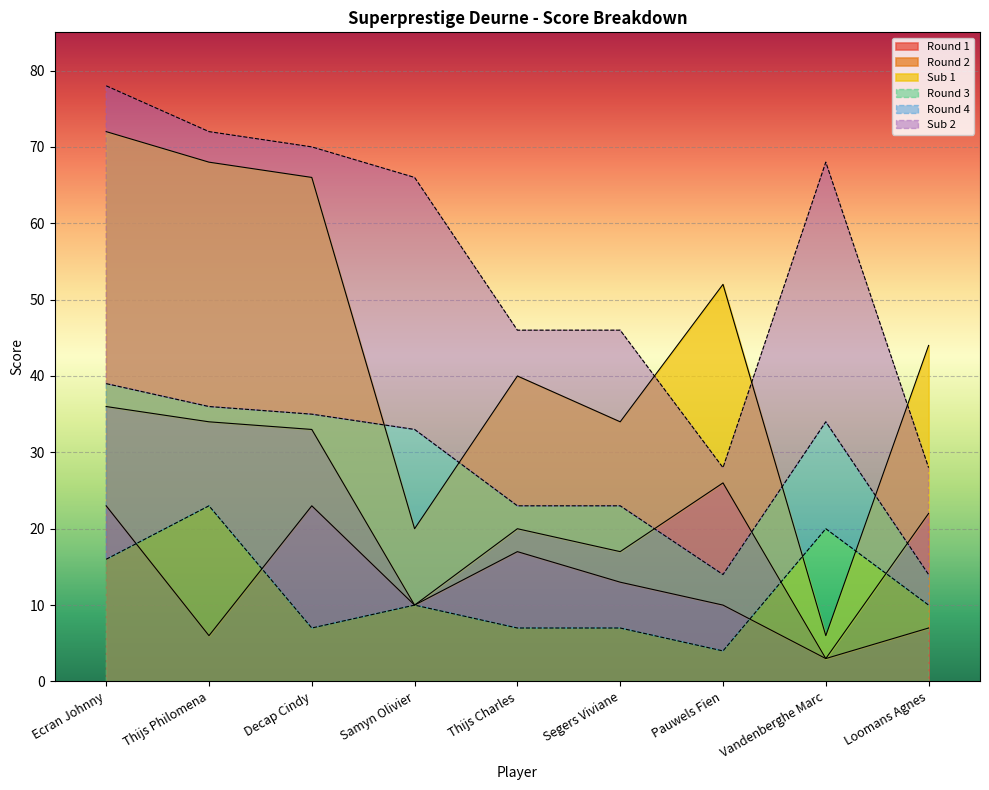

At which category is the sum across all series the highest?

Ecran Johnny